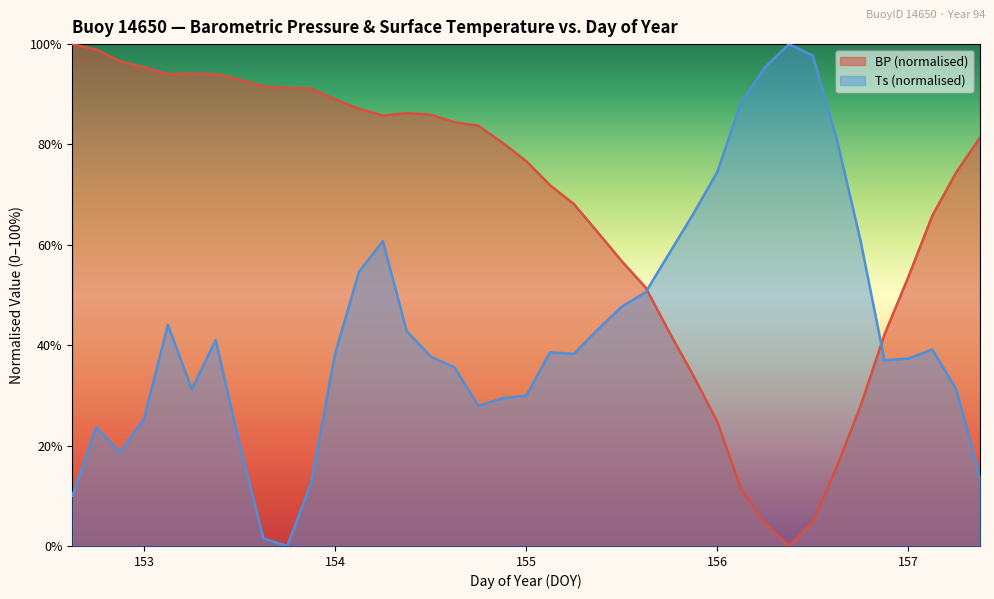

What are all the series names shown in the legend?

BP (normalised), Ts (normalised)